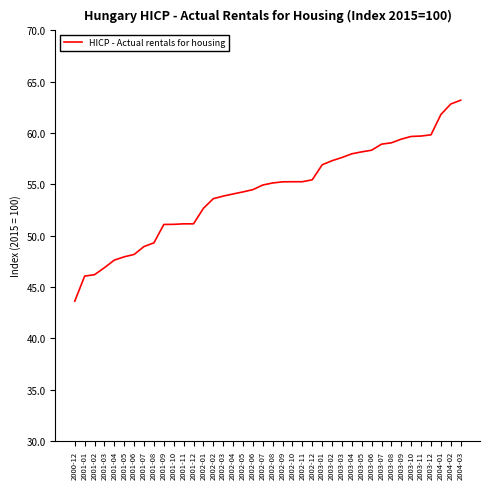

What is the minimum value shown in the chart?

43.6